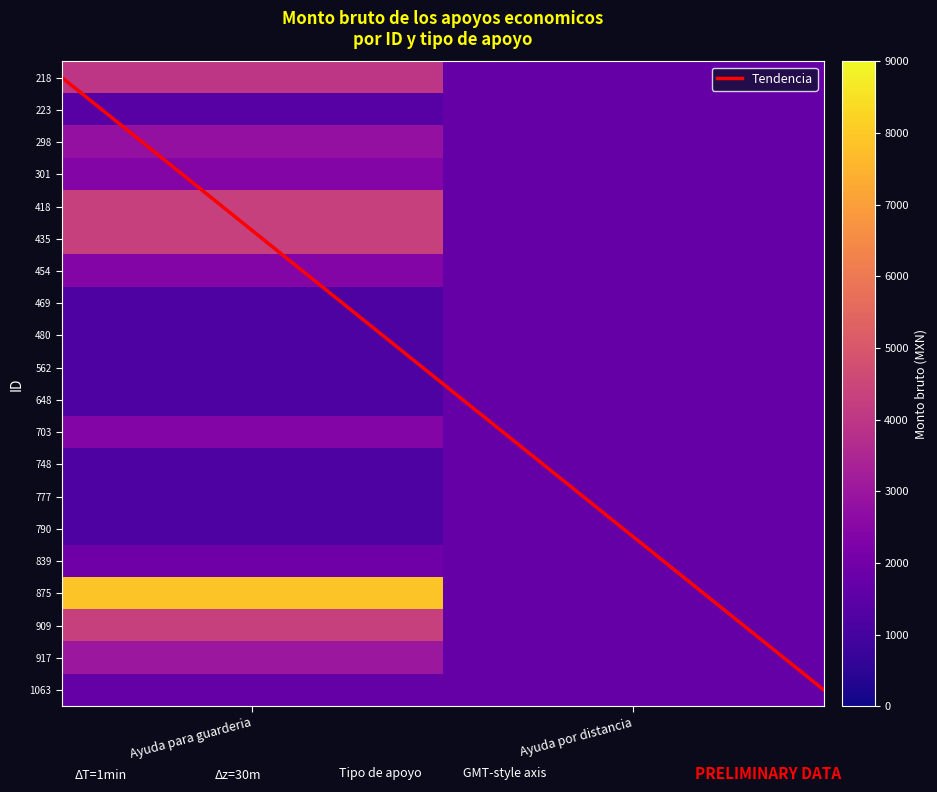

Rank the categories by Ayuda para guardería value from lowest to highest.

469, 480, 562, 648, 748, 777, 790, 223, 1063, 839, 301, 454, 703, 298, 917, 218, 418, 435, 909, 875